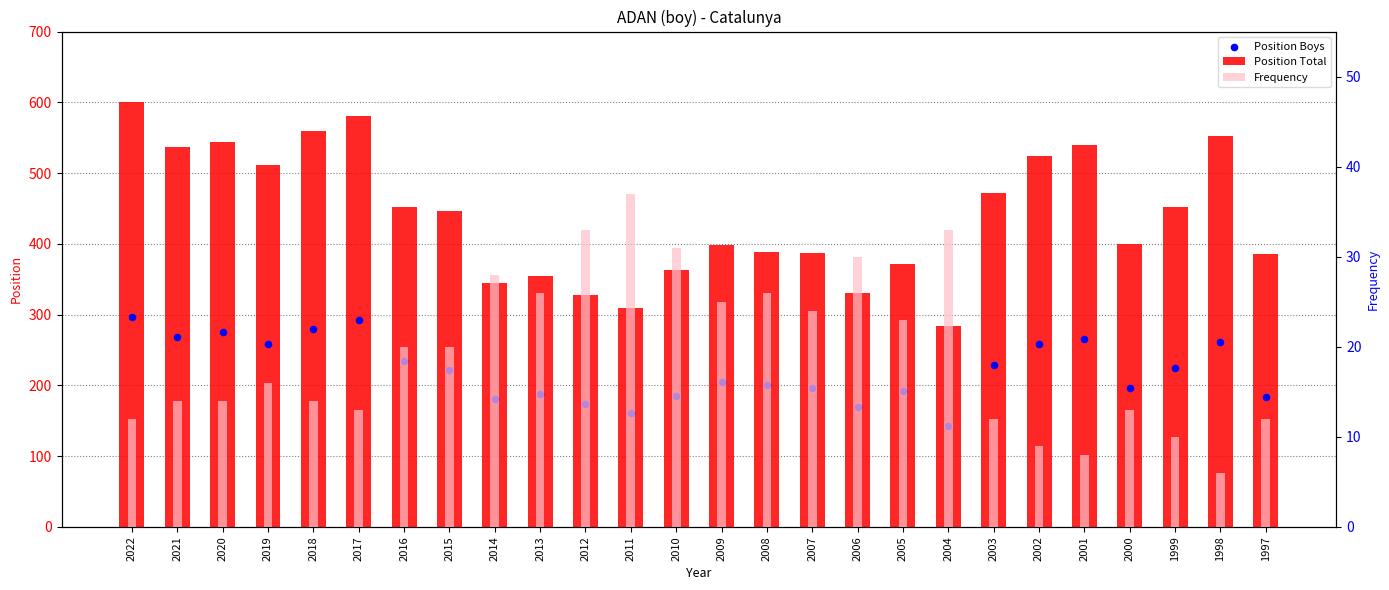

Which series has the largest total across all categories?

Position Total